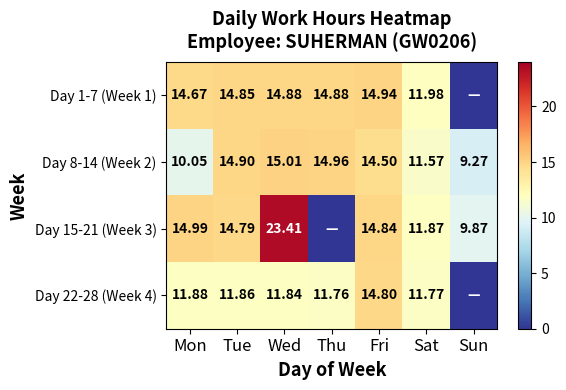

Is it true that Day 1-7 (Week 1) equals 14.9 at Wed?

True